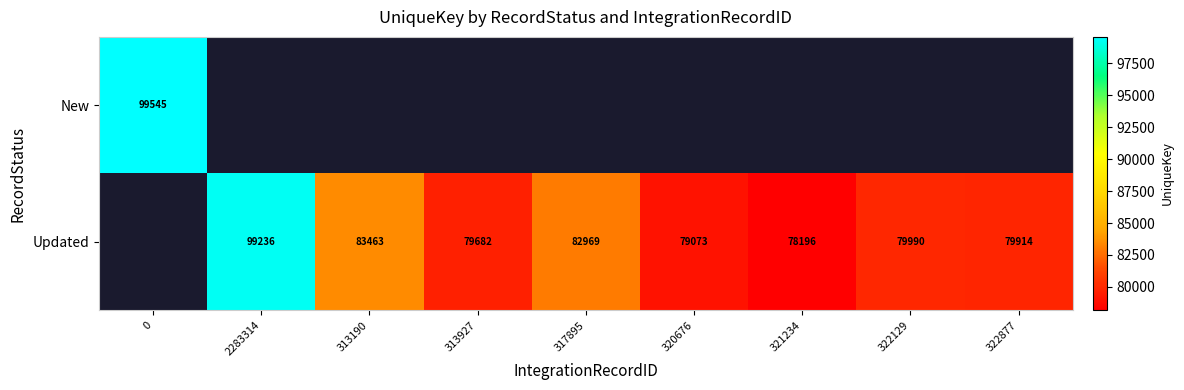

Is it true that Updated equals 99236 at 2283314?

True